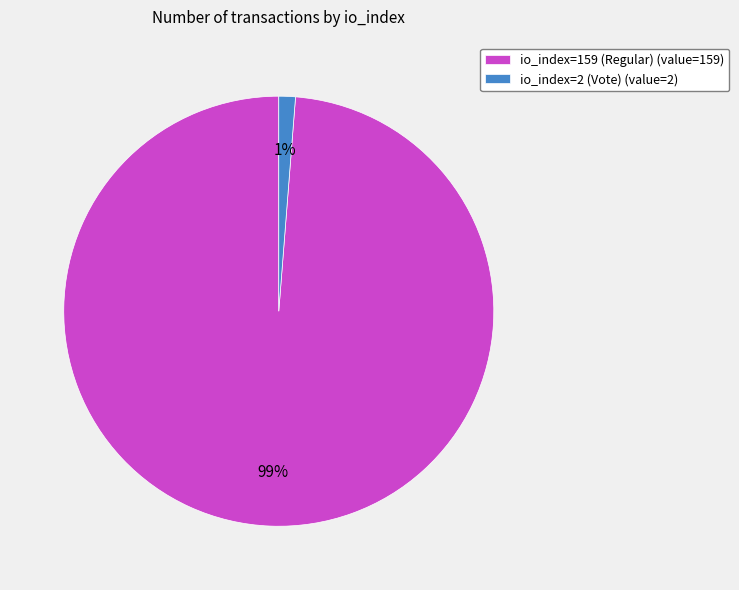

Combined, do io_index=2 (Vote) (value=2) and io_index=159 (Regular) (value=159) account for over 50%?

Yes